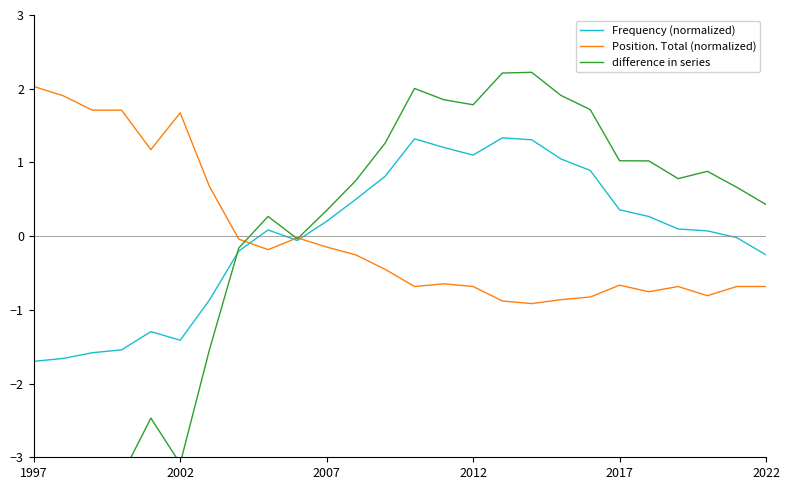

What is the lowest value of the difference in series series?

-3.7